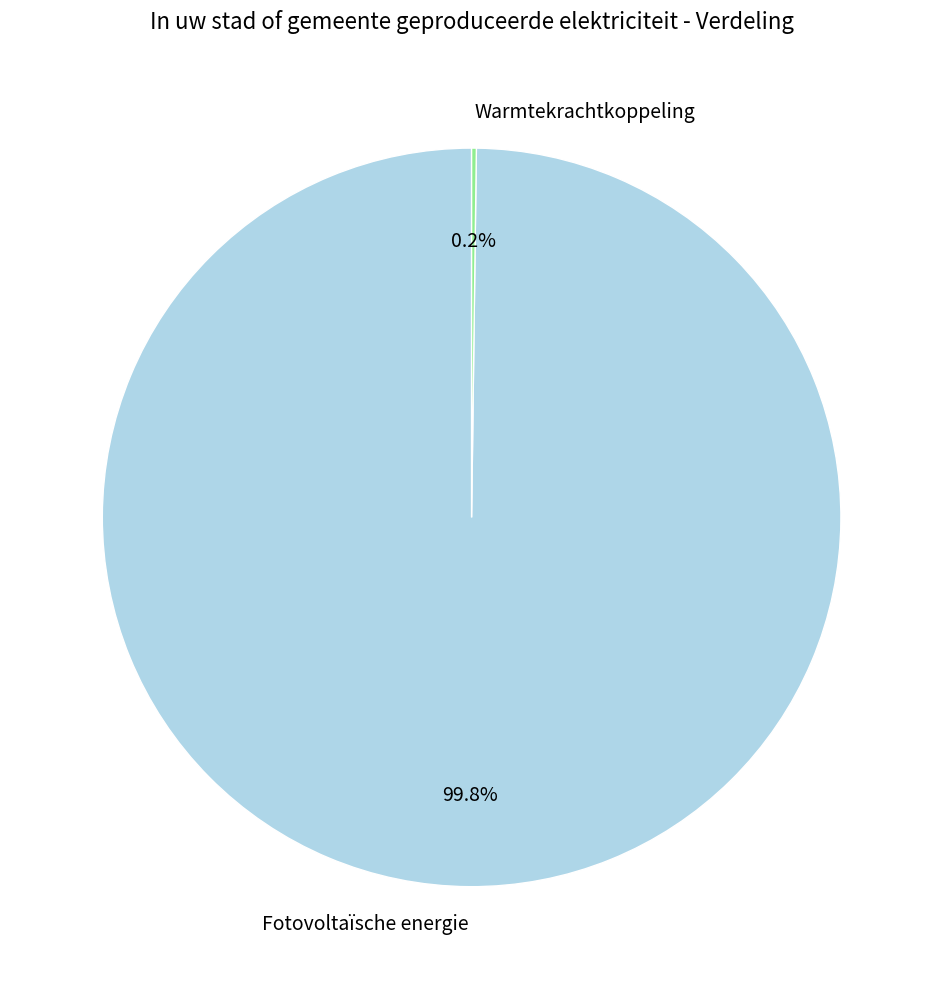

Which category has the biggest portion of the pie?

Fotovoltaïsche energie